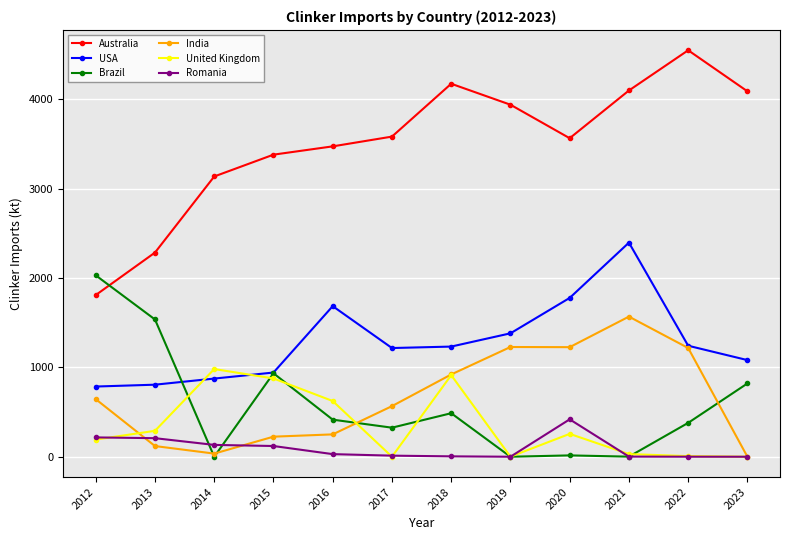

Which series ends up on top after the final intersection of USA and United Kingdom?

USA